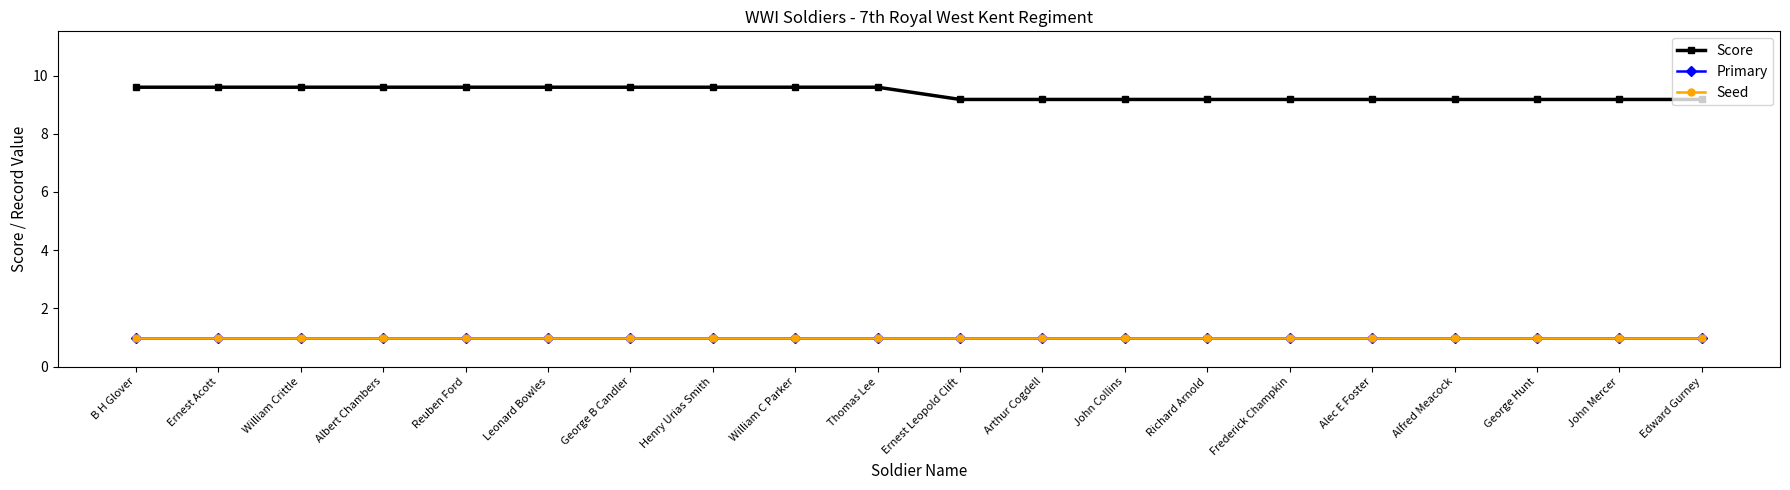

The Score series shows 15.2 at Alfred Meacock. True or false?

False